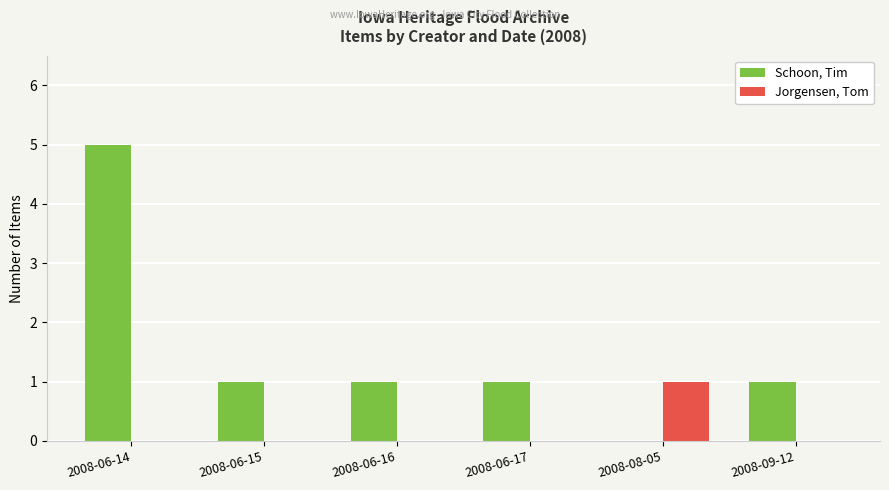

What is the greatest value displayed?

5